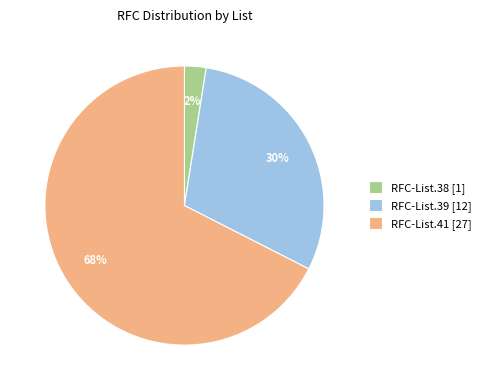

Which category accounts for the majority?

RFC-List.41